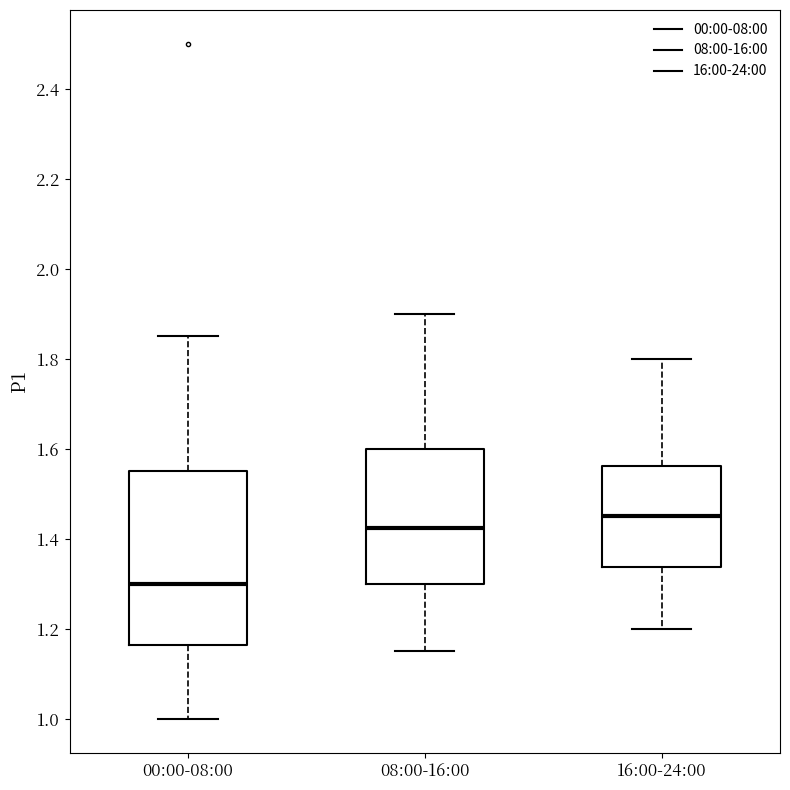

Which box's median line is the highest?

16:00-24:00